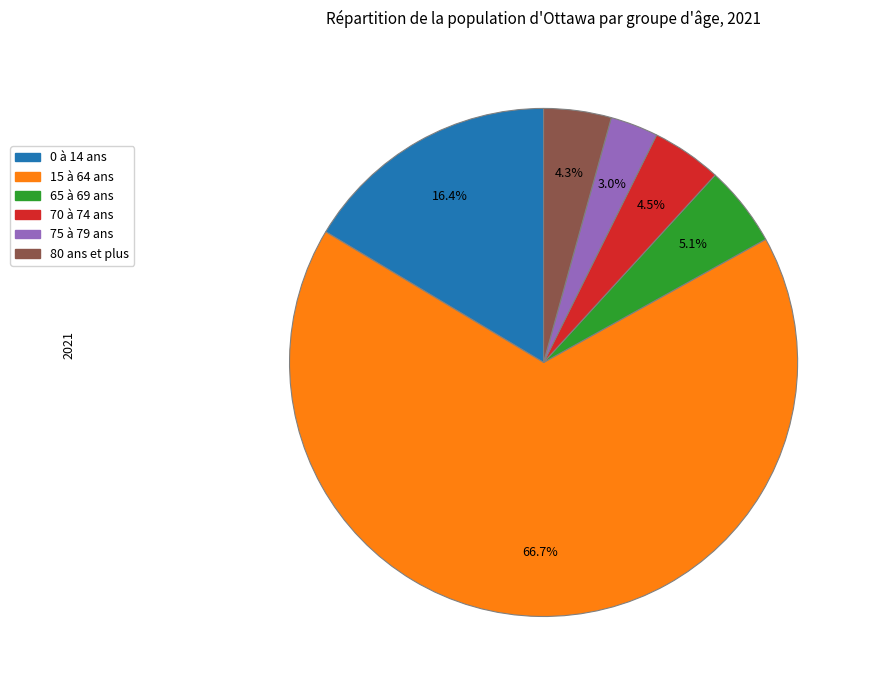

What percentage is the 65 à 69 ans slice, to the nearest percent?

5%